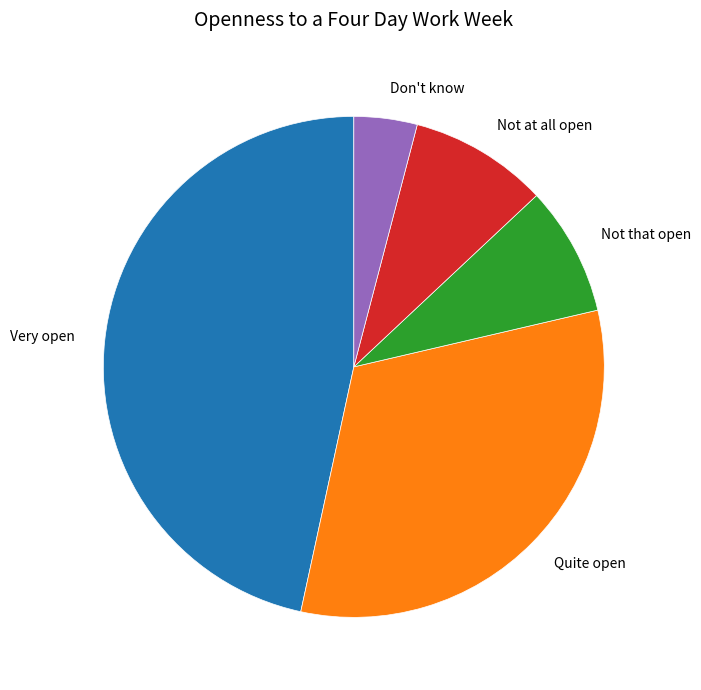

Is there a majority slice in this chart?

No